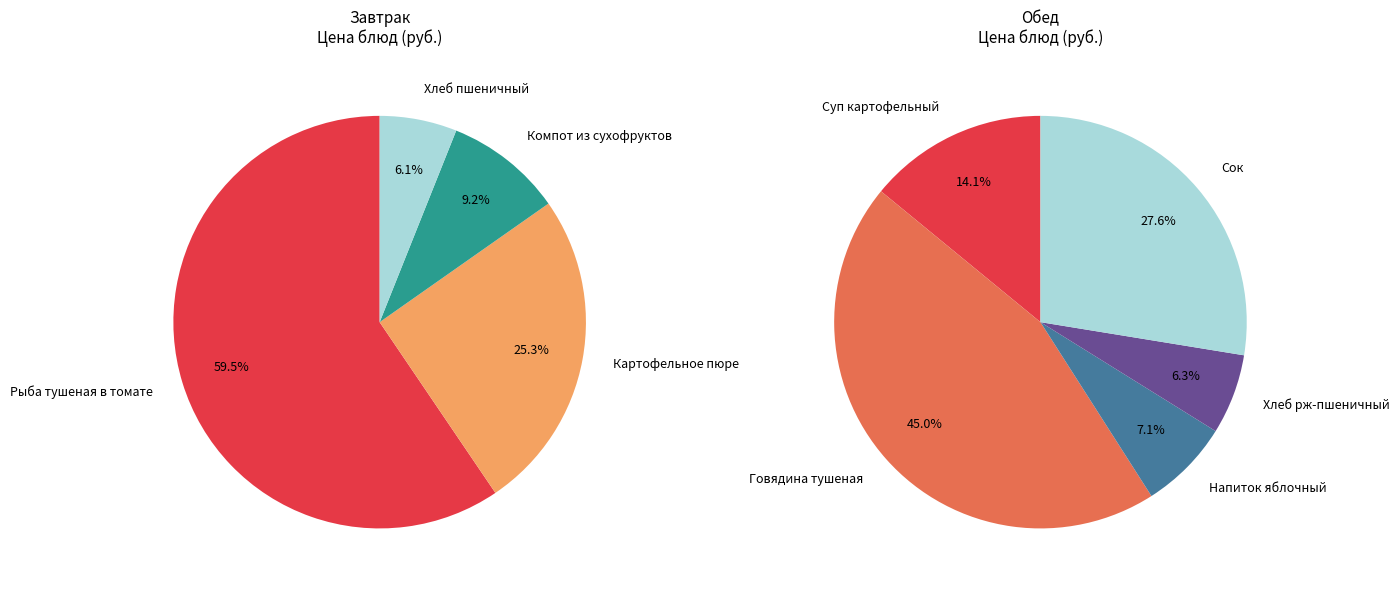

Does Хлеб рж-пшеничный account for over 50% of the chart?

No